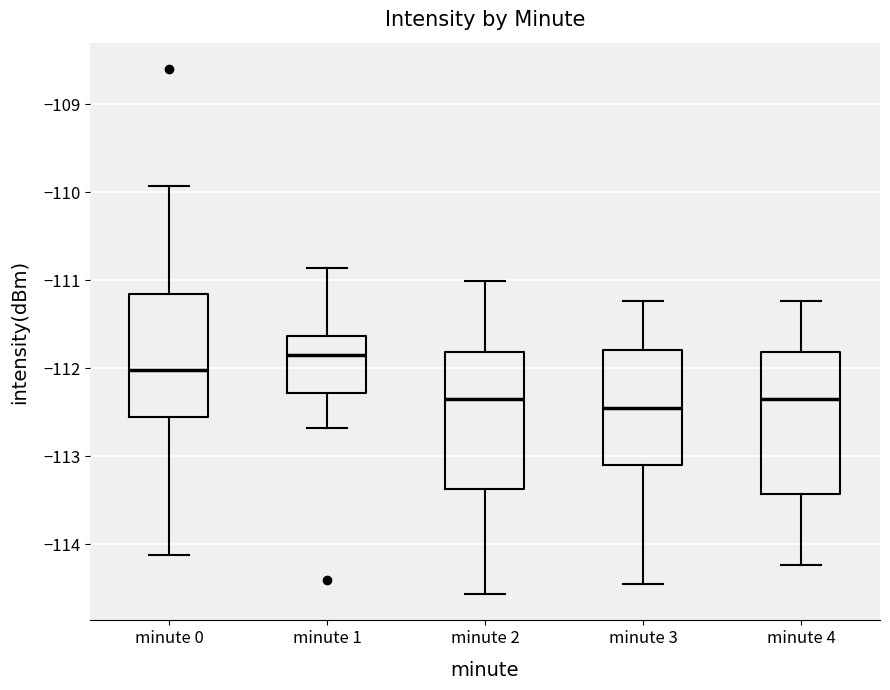

Where does the lower whisker of the box for minute 2 end on the y-axis? The values are not printed on the chart, so give them approximately, as read against the axis.

-114.6